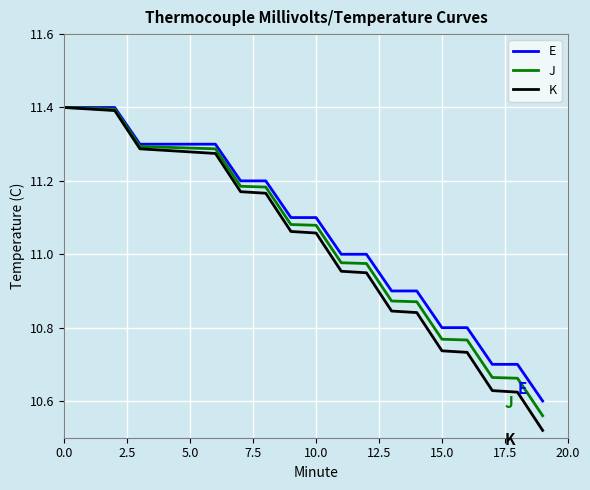

How many lines are shown in the chart?

3